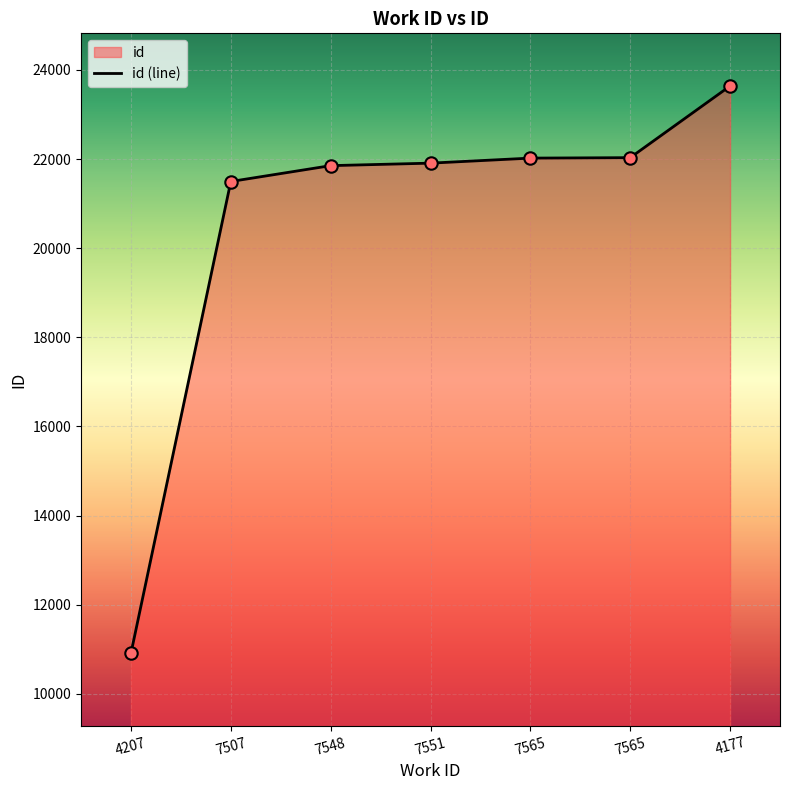

What is the ratio of the value at 7551 to the value at 7507?

1.0